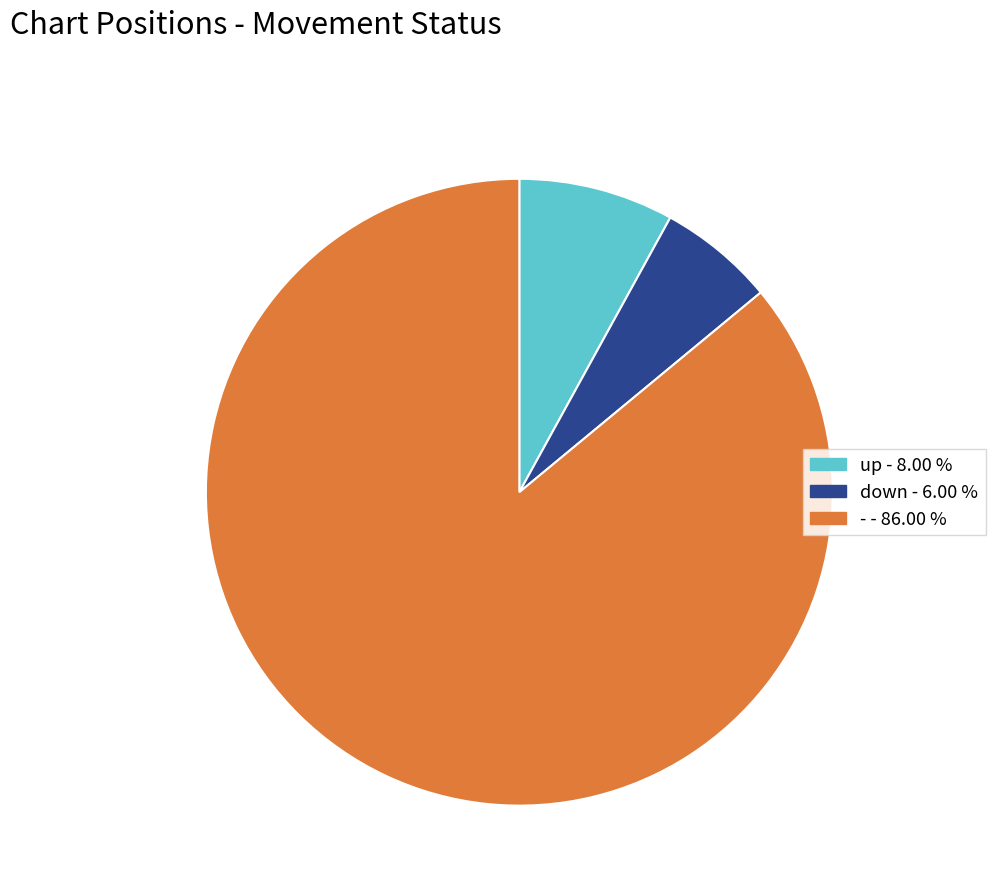

Rank the categories by value from lowest to highest.

down, up, -